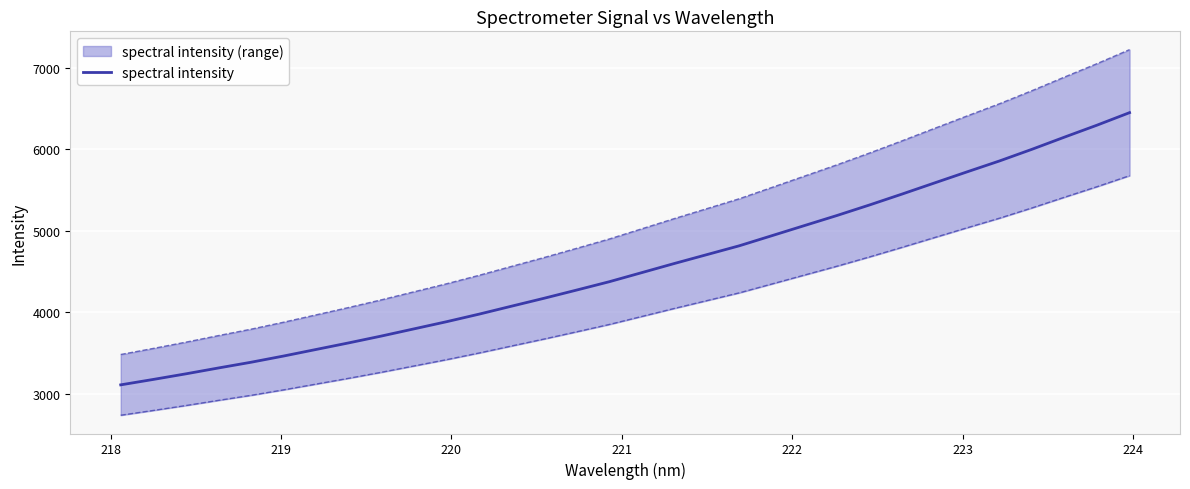

How many data points are above 4485?

16